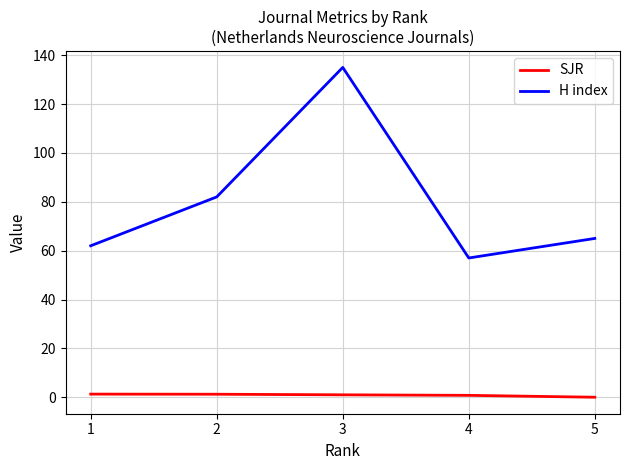

Rank the series by their maximum value, from lowest to highest.

SJR, H index